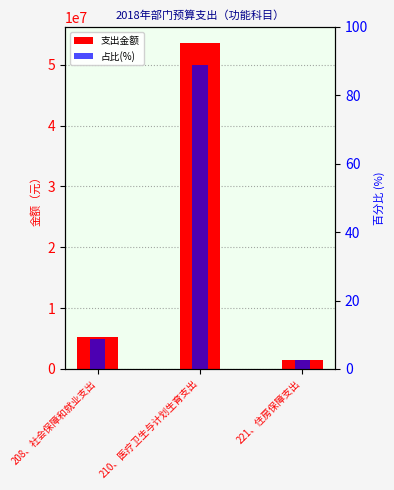

What is the label of the 2nd bar from the right?

210、医疗卫生与计划生育支出